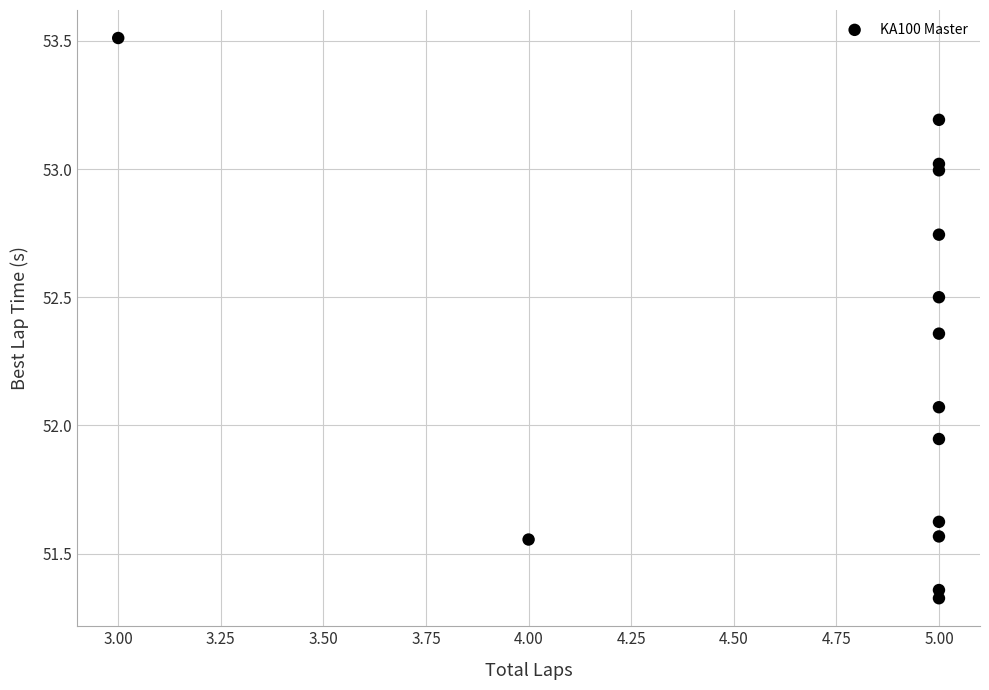

What is the range of X values (max minus min)?

2.0